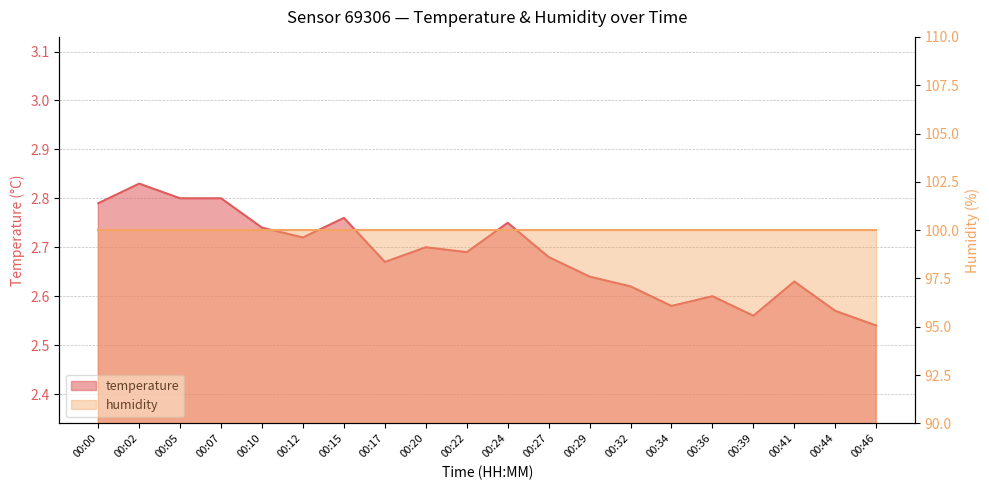

How many interior local valleys (lower than both neighbors) does the data have?

5